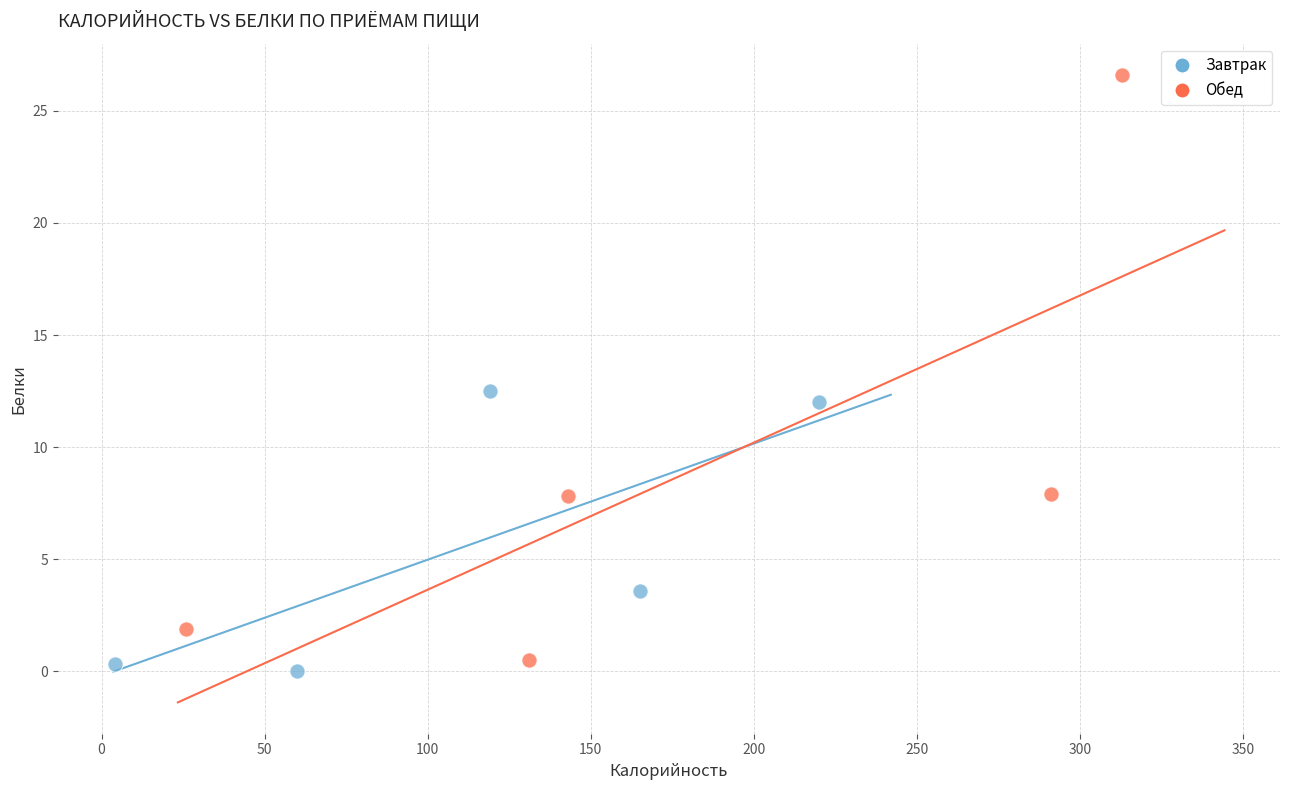

Which series reaches the minimum Y coordinate?

Завтрак